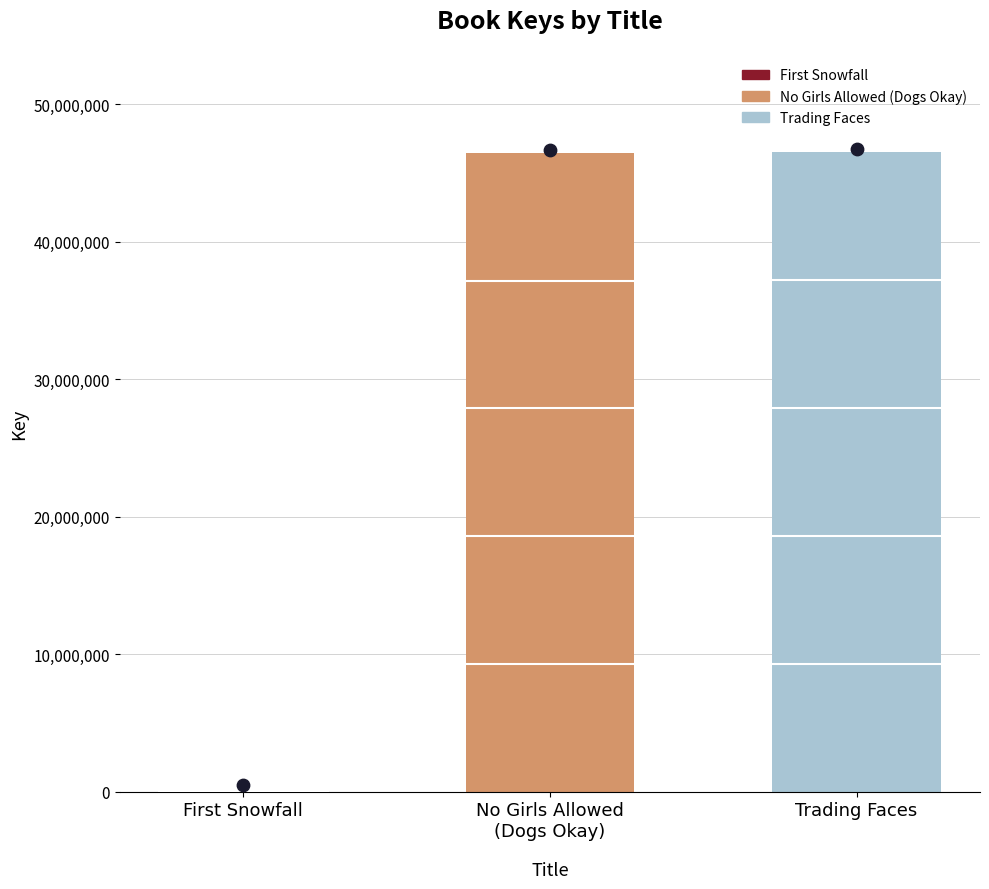

What is the change in value from First Snowfall to No Girls Allowed
(Dogs Okay)?

+46140383